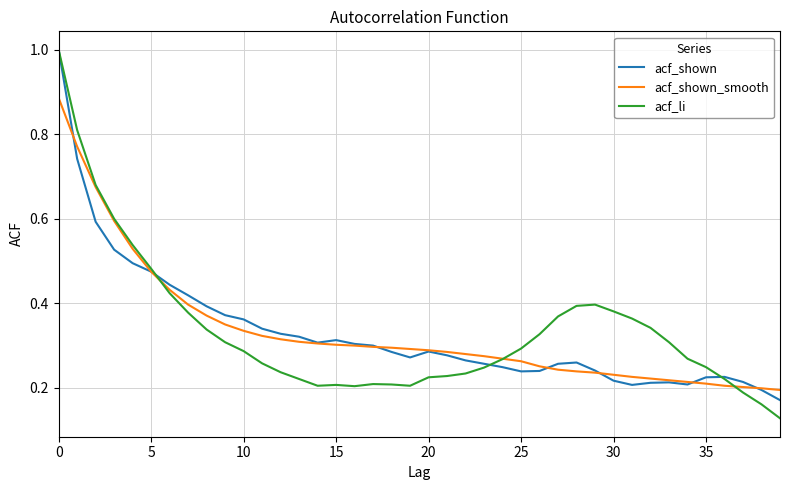

What is the difference between the second highest and second lowest values in the acf_li series?

0.6